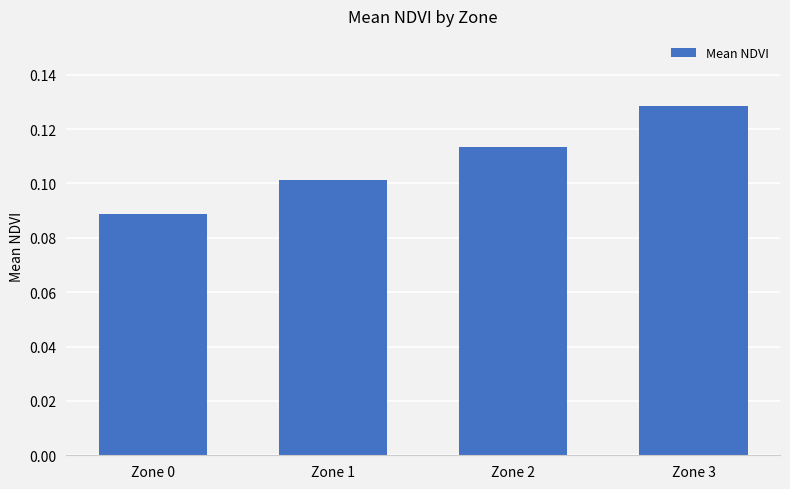

List the labels in order of value, smallest first.

Zone 0, Zone 1, Zone 2, Zone 3